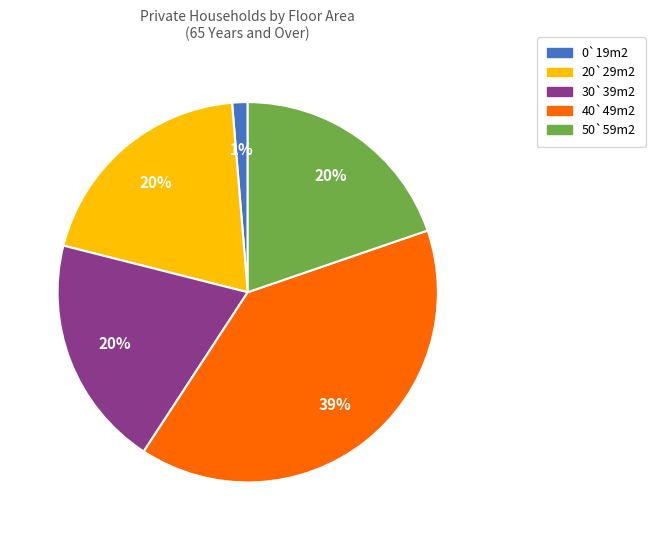

How many segments does this pie chart have?

5